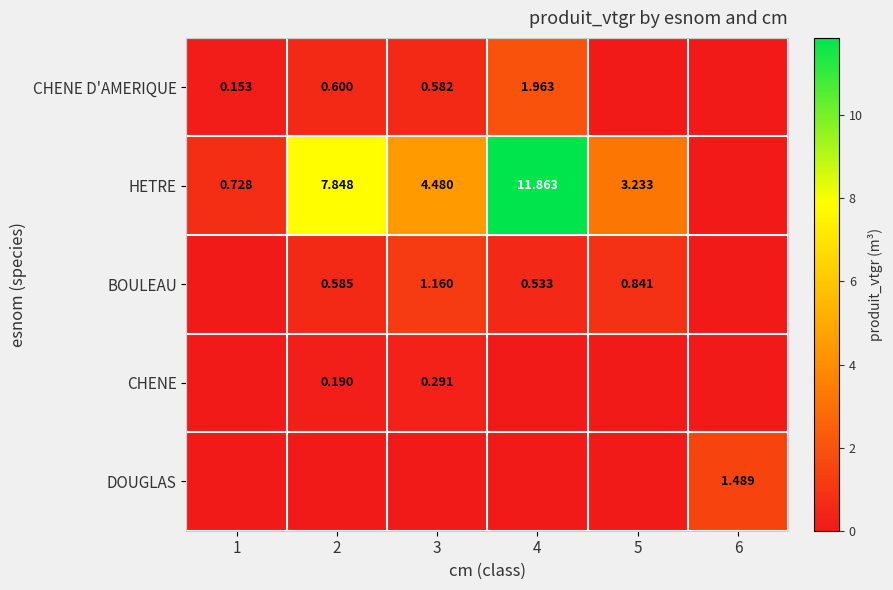

How many data points does each series have?

6